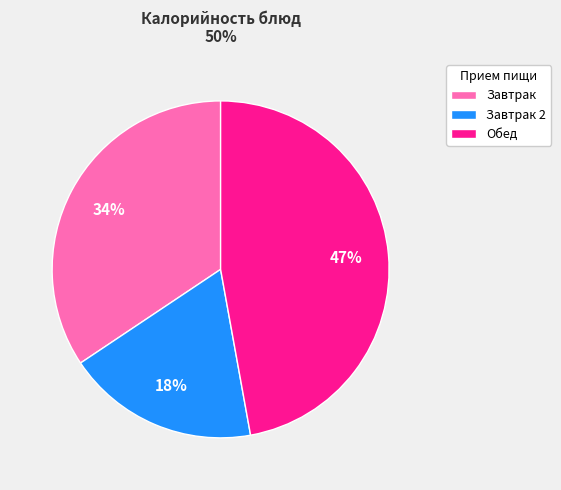

To the nearest percent, what is the difference between the largest and smallest slice percentages?

29%